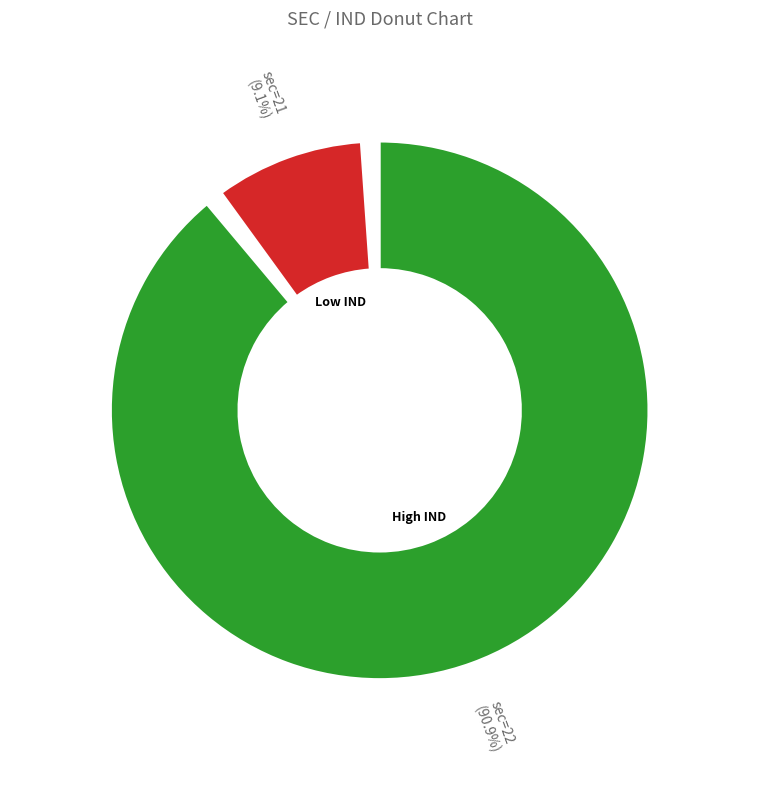

Rank the categories by ind value from highest to lowest.

22, 21